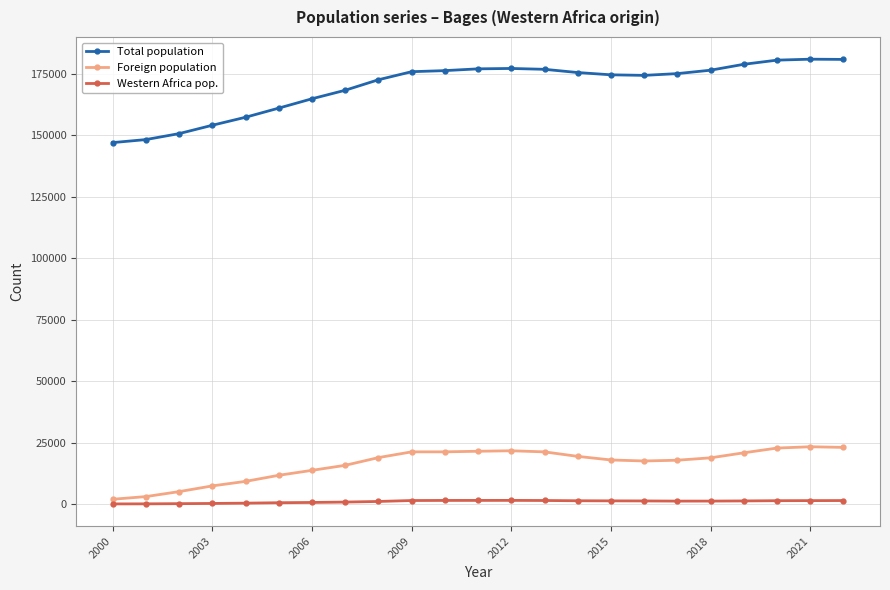

Count the number of data series in this chart.

3